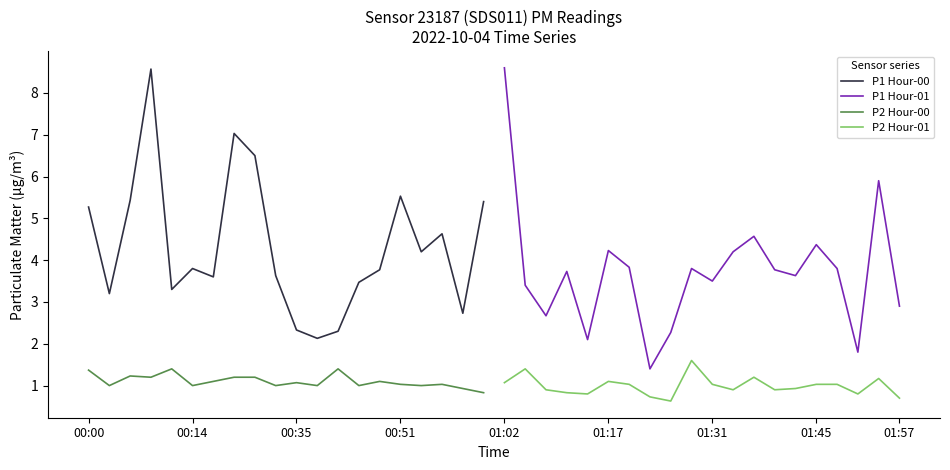

Which series has the largest total across all categories?

P1 Hour-00